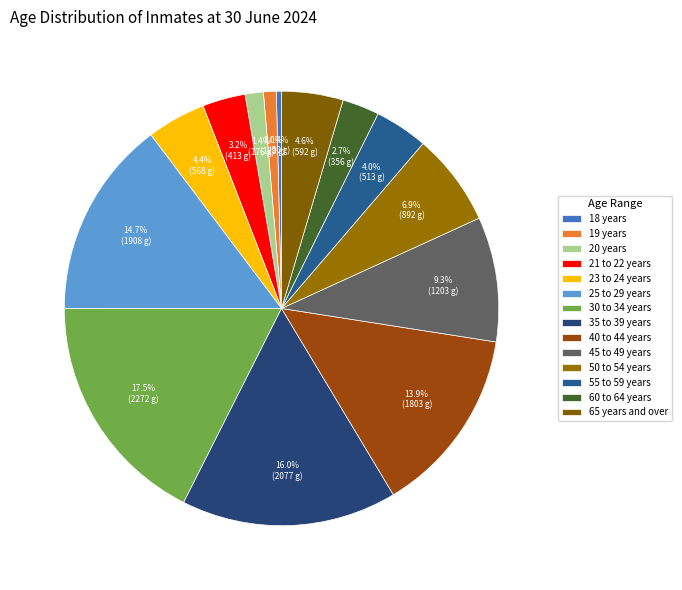

Is there a majority slice in this chart?

No